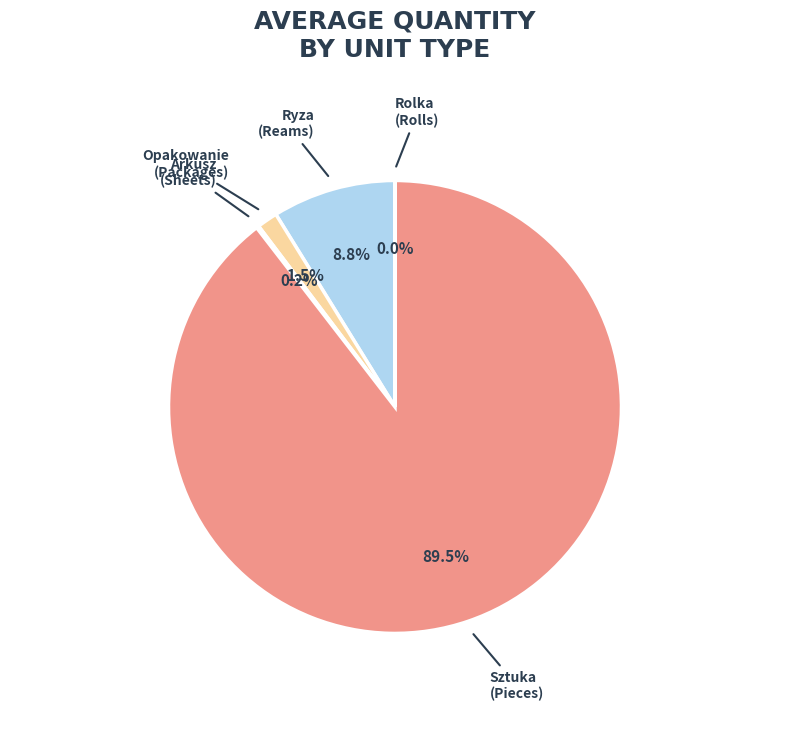

How much of the chart is everything except Sztuka (Pieces)?

10.5%